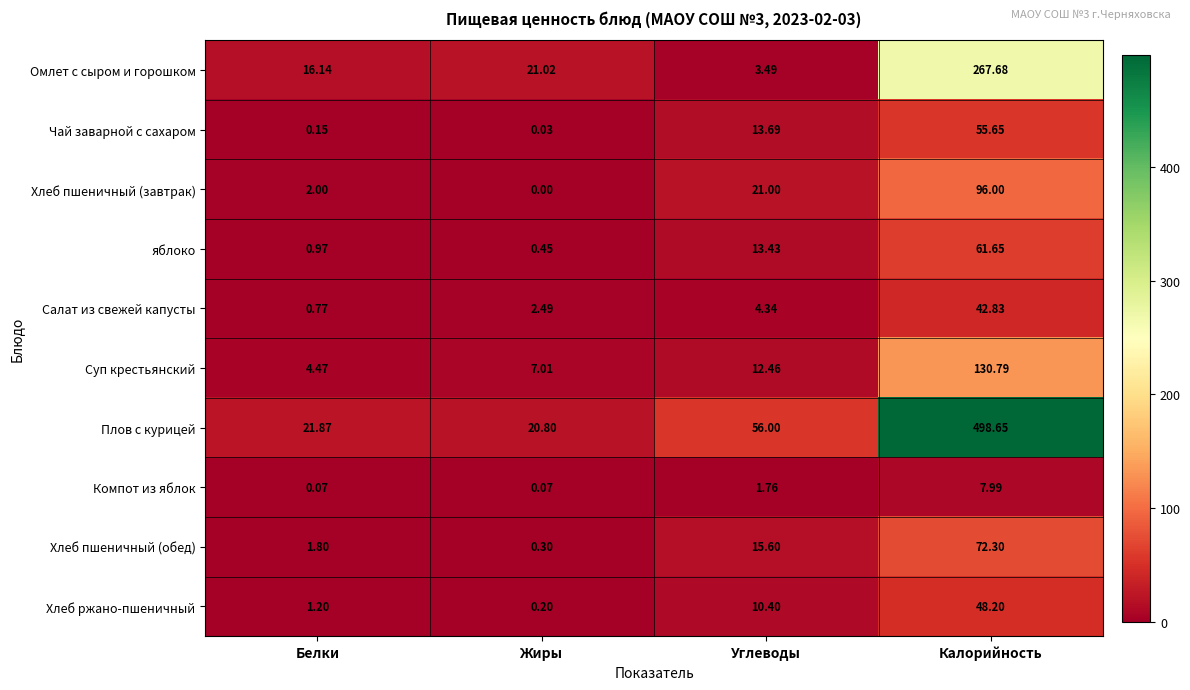

Which category has the highest value in the Салат из свежей капусты series?

Калорийность